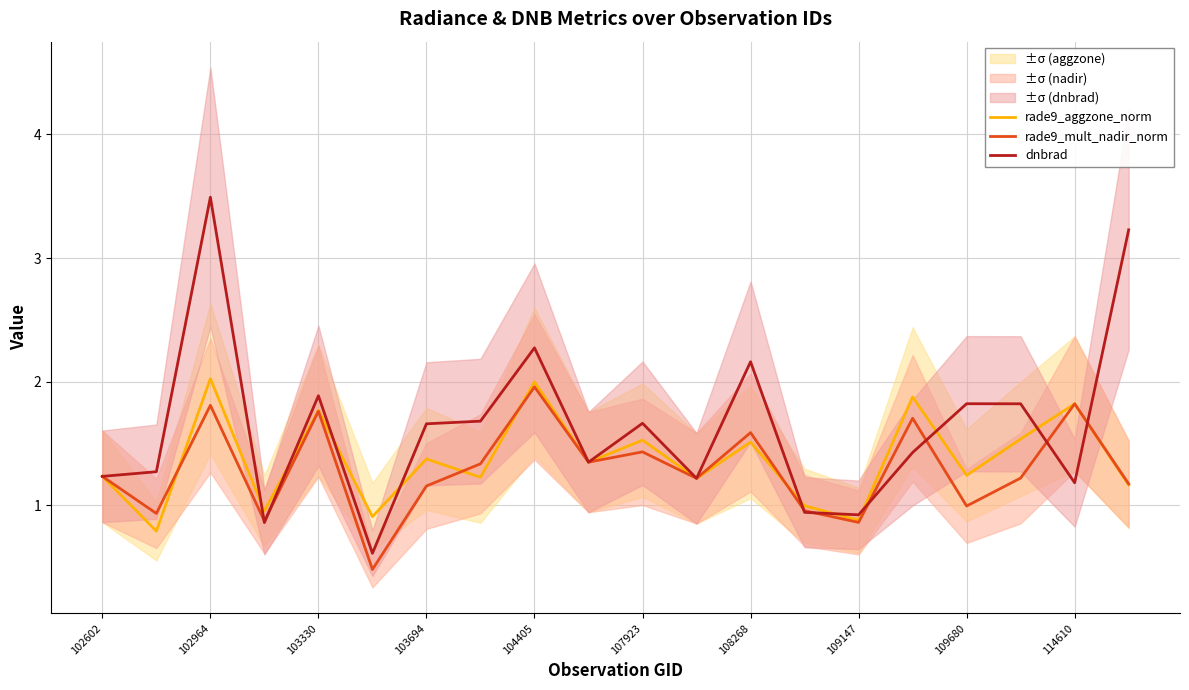

What is the approximate value of rade9_mult_nadir_norm at 102602?

1.2